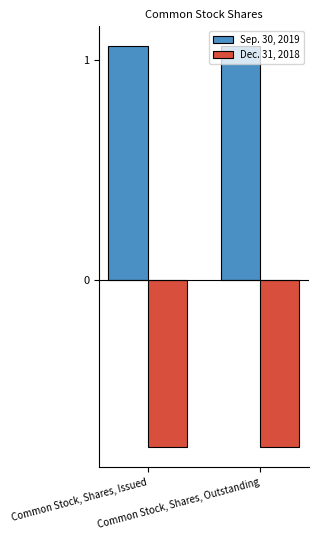

At which category does the chart reach its peak across all series?

Common Stock, Shares, Issued